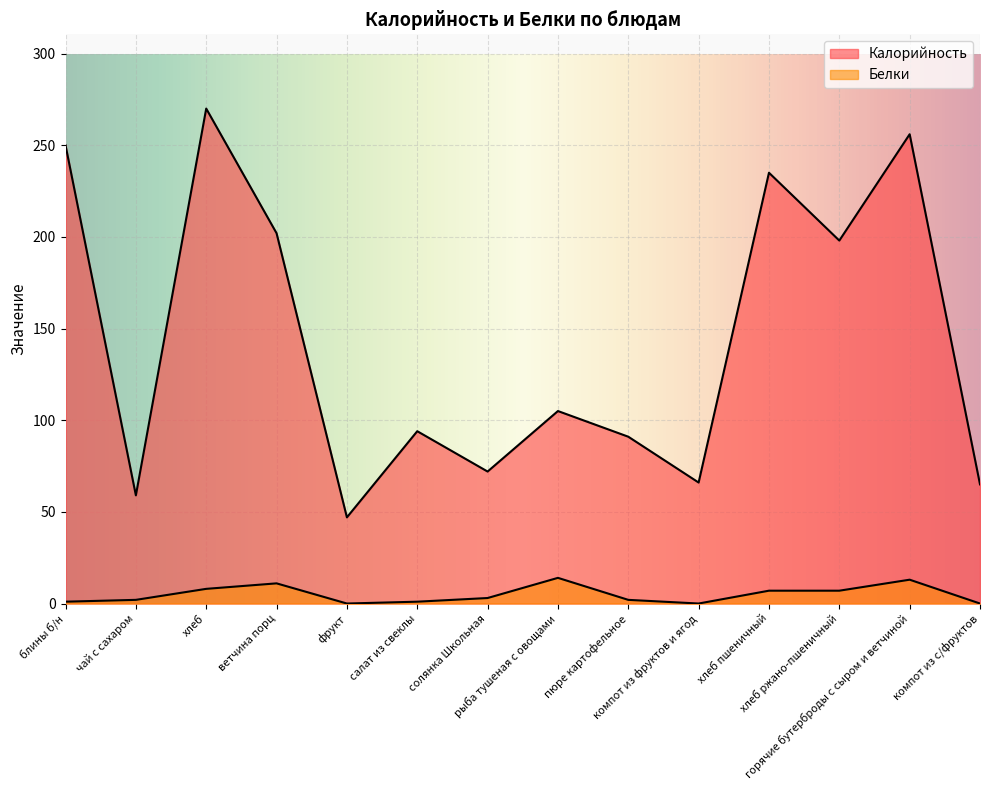

Reading right to left, extract all data points from this chart.

Калорийность: 65	256	198	235	66	91	105	72	94	47	202	270	59	250
Белки: 0	13	7	7	0	2	14	3	1	0	11	8	2	1